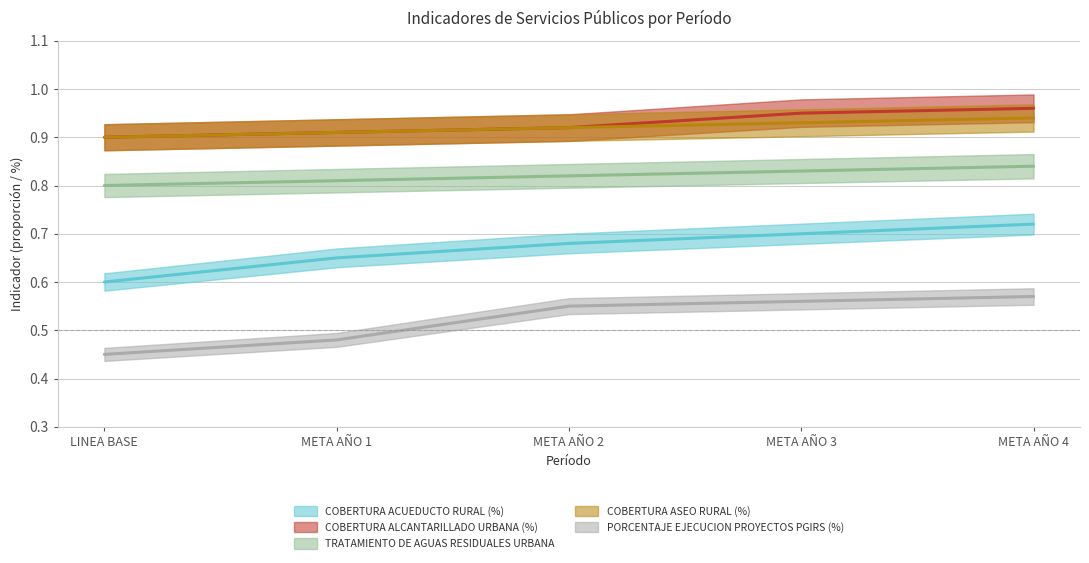

Reading left to right, list all the values displayed in this chart.

COBERTURA ACUEDUCTO RURAL (%): 0.6	0.7	0.7	0.7	0.7
COBERTURA ALCANTARILLADO URBANA (%): 0.9	0.9	0.9	0.9	1.0
TRATAMIENTO DE AGUAS RESIDUALES URBANA: 0.8	0.8	0.8	0.8	0.8
COBERTURA ASEO RURAL (%): 0.9	0.9	0.9	0.9	0.9
PORCENTAJE EJECUCION PROYECTOS PGIRS (%): 0.5	0.5	0.6	0.6	0.6